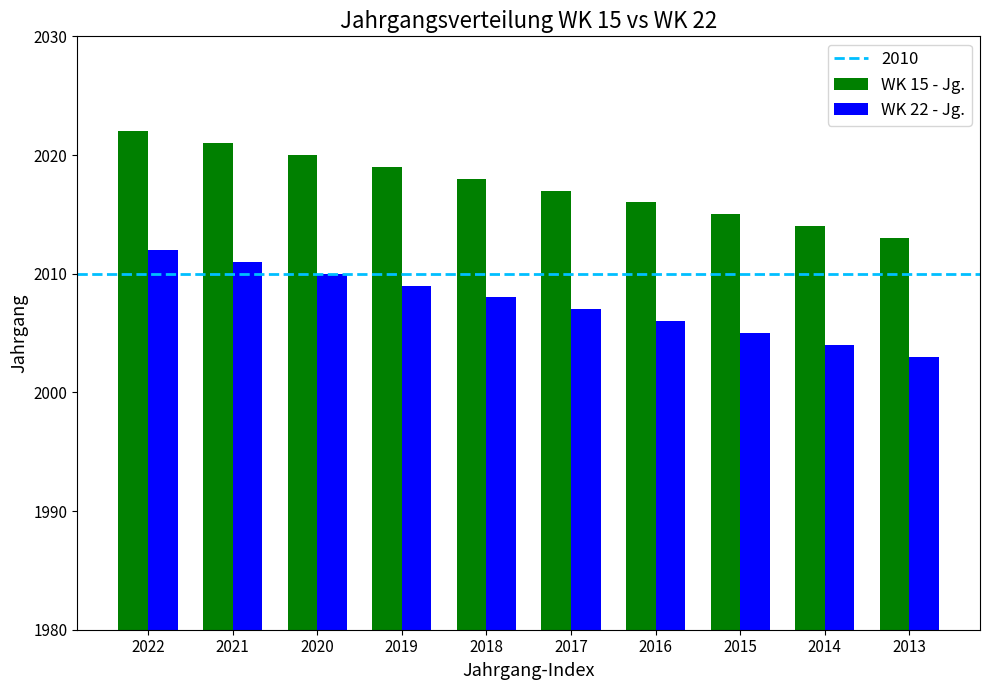

List the series in order of their peak value, highest first.

WK 15 - Jg., WK 22 - Jg.